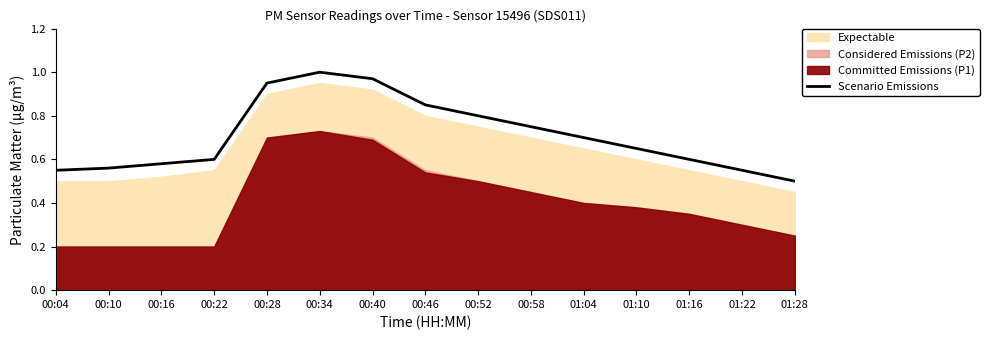

What is the label of the 5th point from the right?

01:04